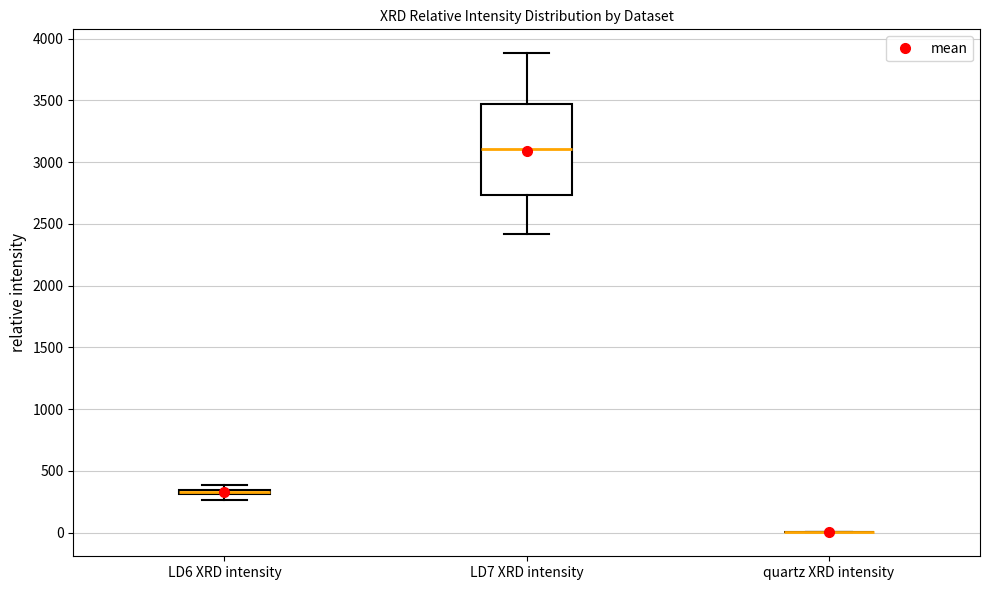

Comparing the boxes themselves (not the whiskers), which one is the tallest?

LD7 XRD intensity